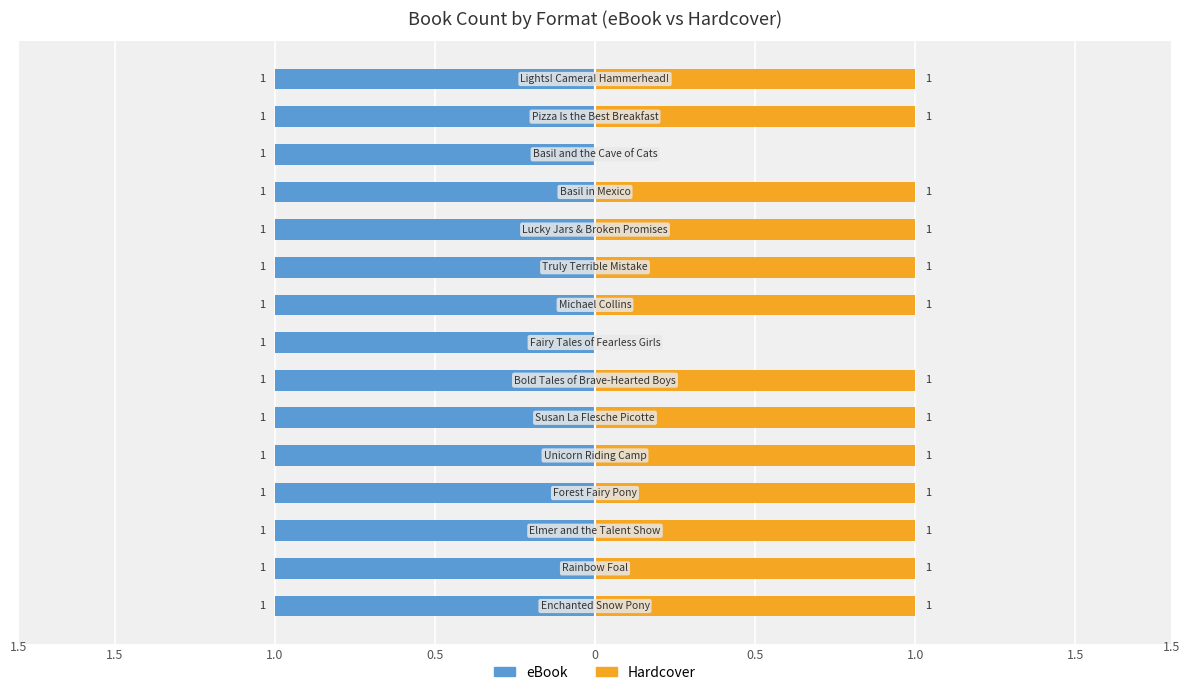

How many positive values does the Hardcover series have?

13